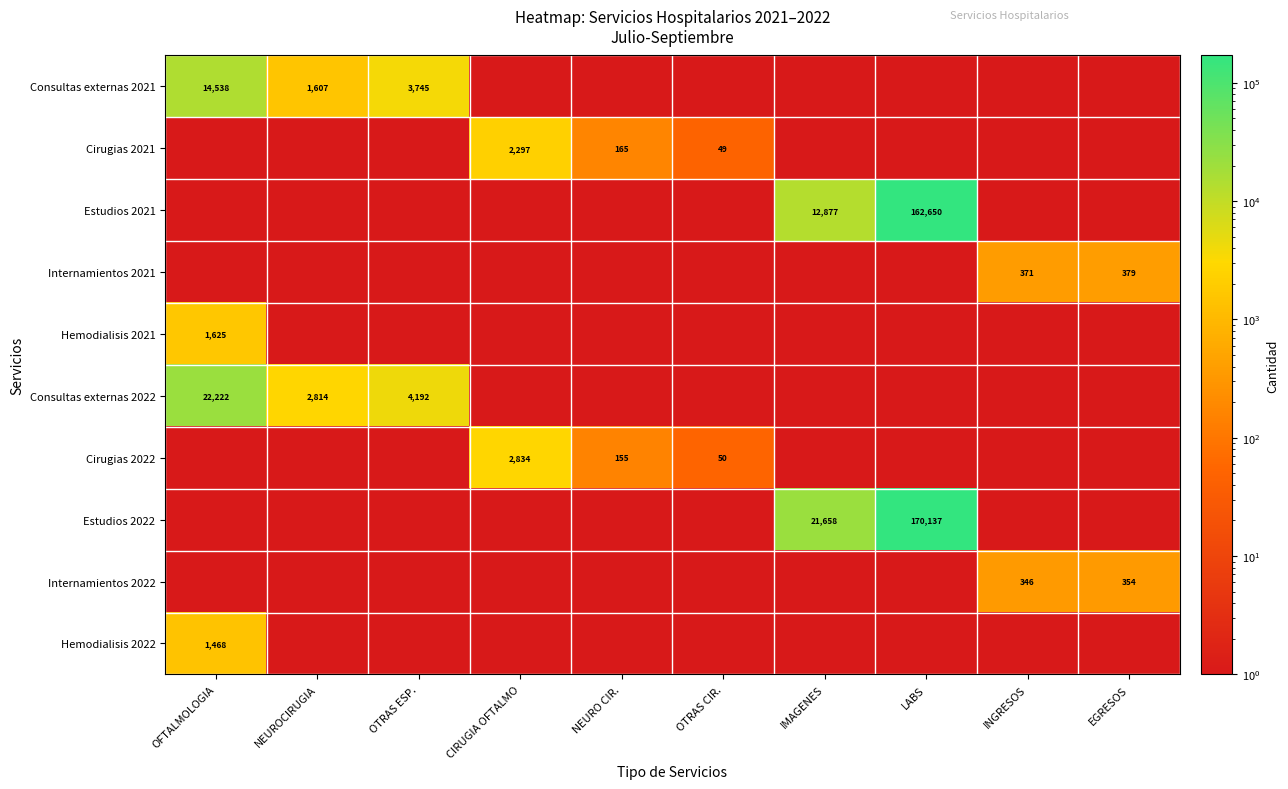

What is the difference between the maximum and minimum values in the Estudios 2021 series?

162650.0